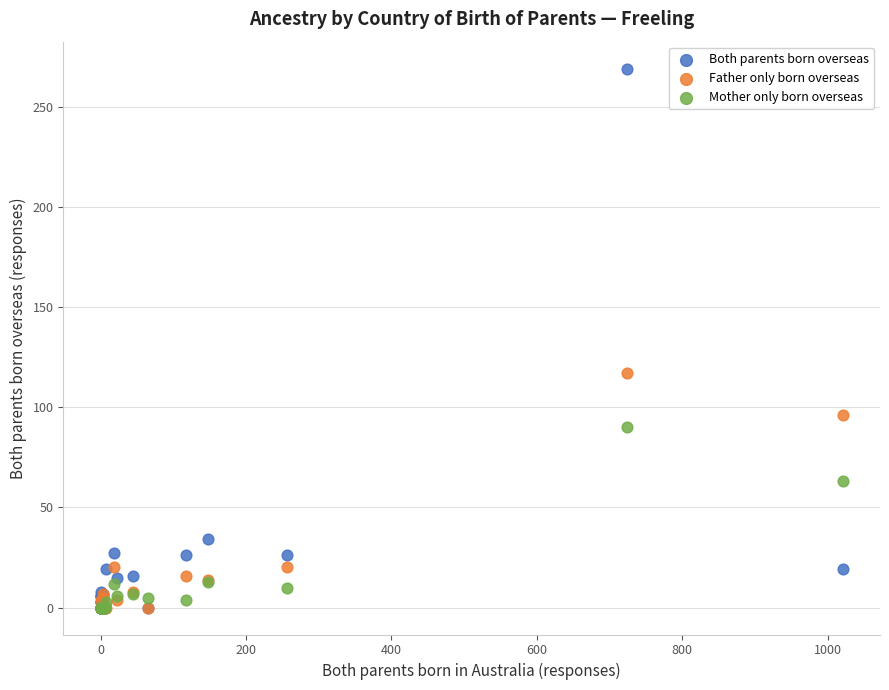

Across all series, what Y value is closest to 134?

117